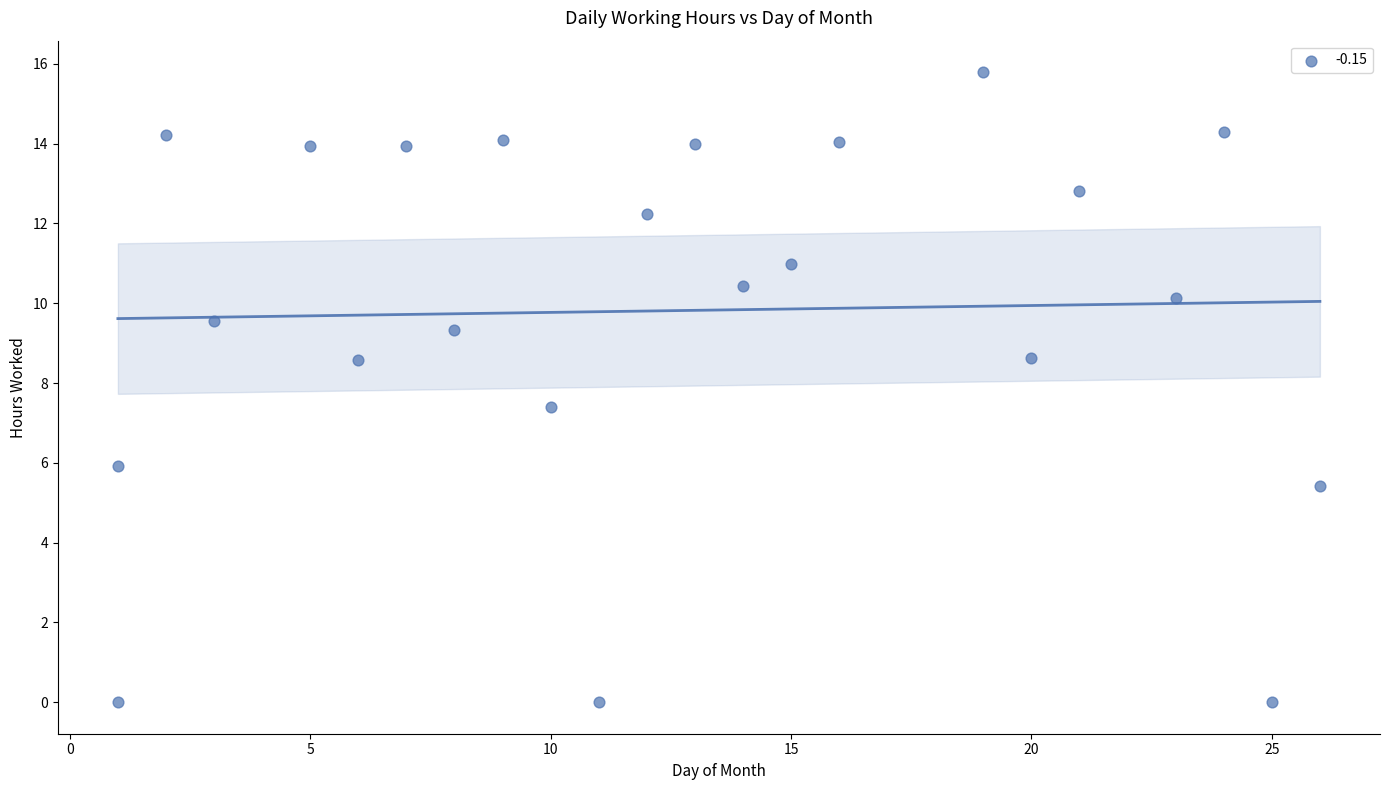

What is the range of X values (max minus min)?

25.0